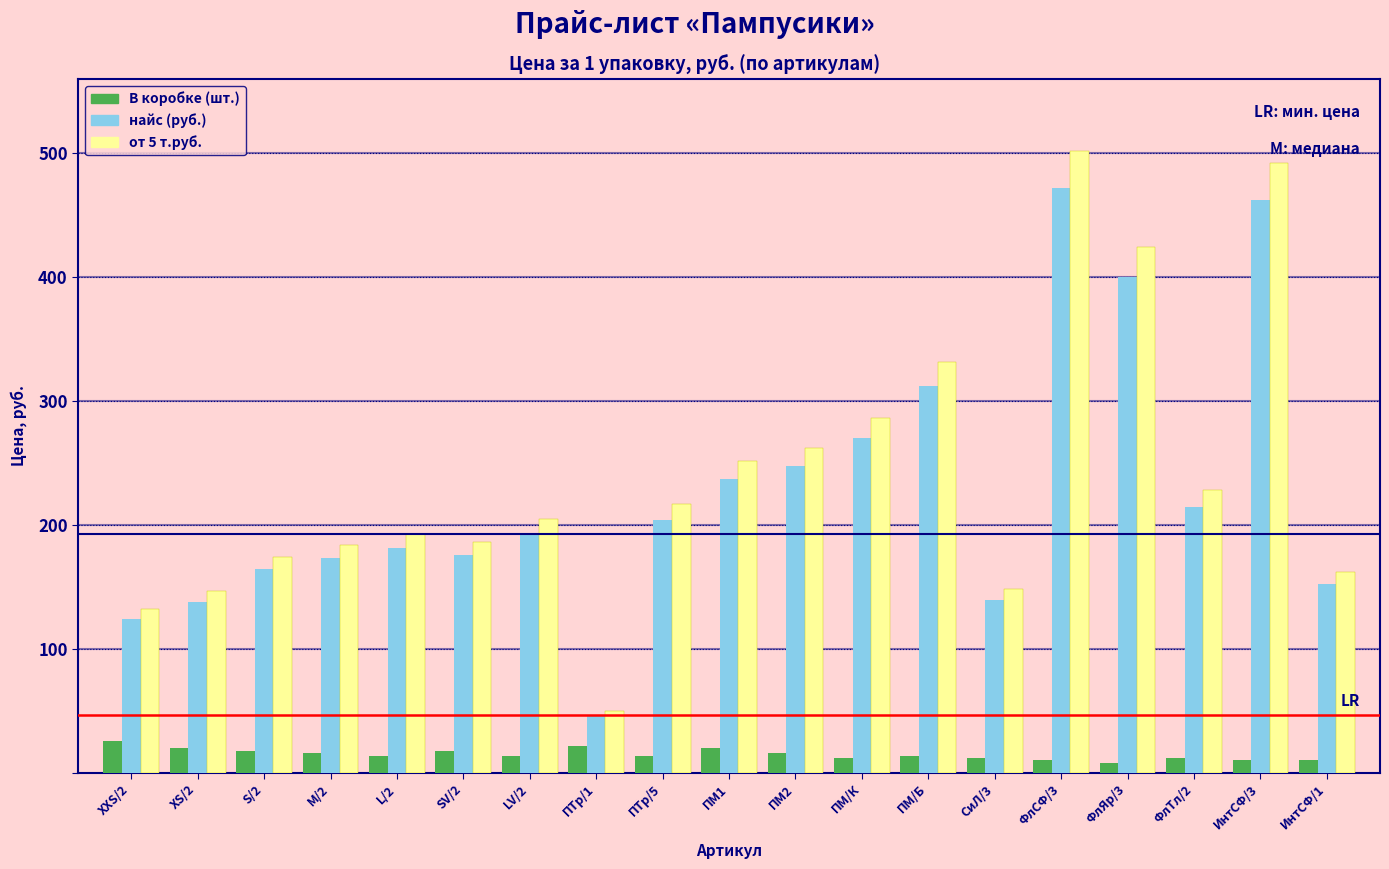

Which category has the lowest value in the от 5 т.руб. series?

ПТр/1